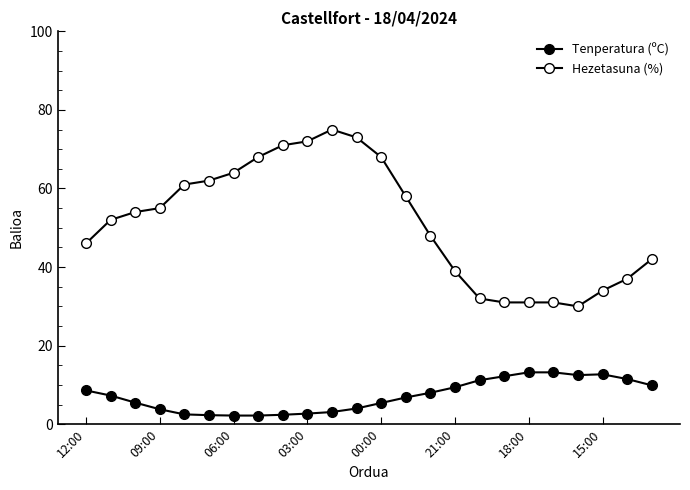

Does the chart display data point markers on the line(s)?

Yes